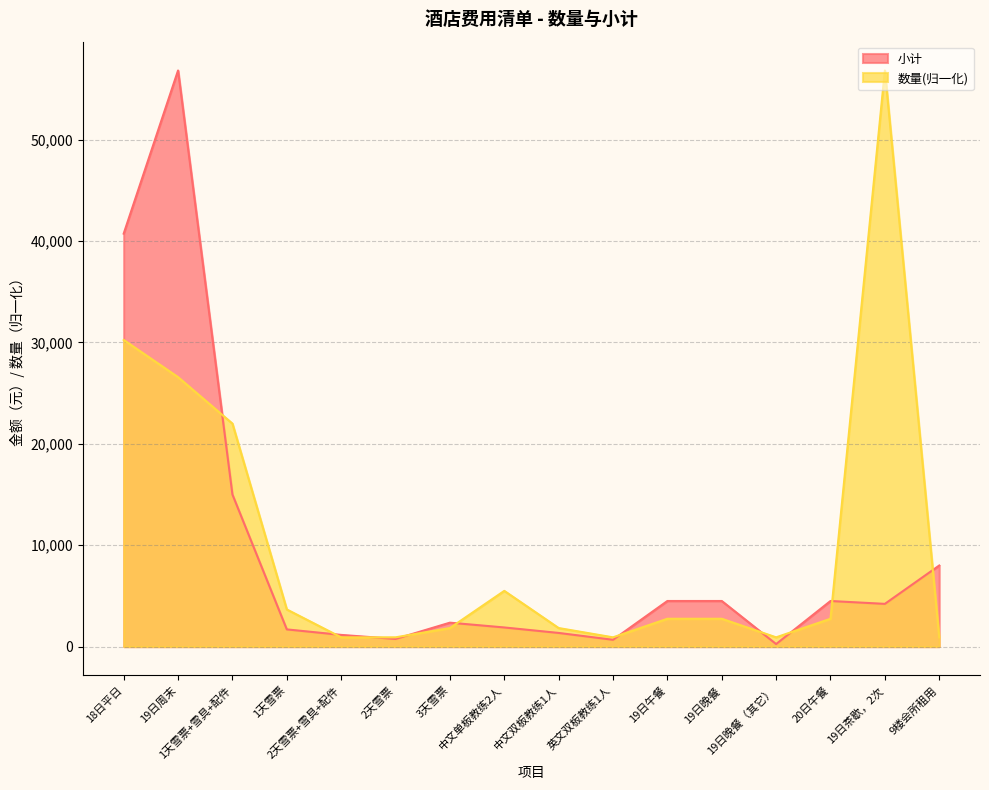

Reading left to right, extract all data points from this chart.

数量: 30238.1	26572.9	21991.4	3665.2	916.3	916.3	1832.6	5497.8	1832.6	916.3	2748.9	2748.9	916.3	2748.9	56811.0	916.3
小计: 40722.0	56811.0	15000.0	1700.0	1156.0	756.0	2362.0	1890.0	1350.0	675.0	4500.0	4500.0	254.0	4500.0	4216.0	8000.0